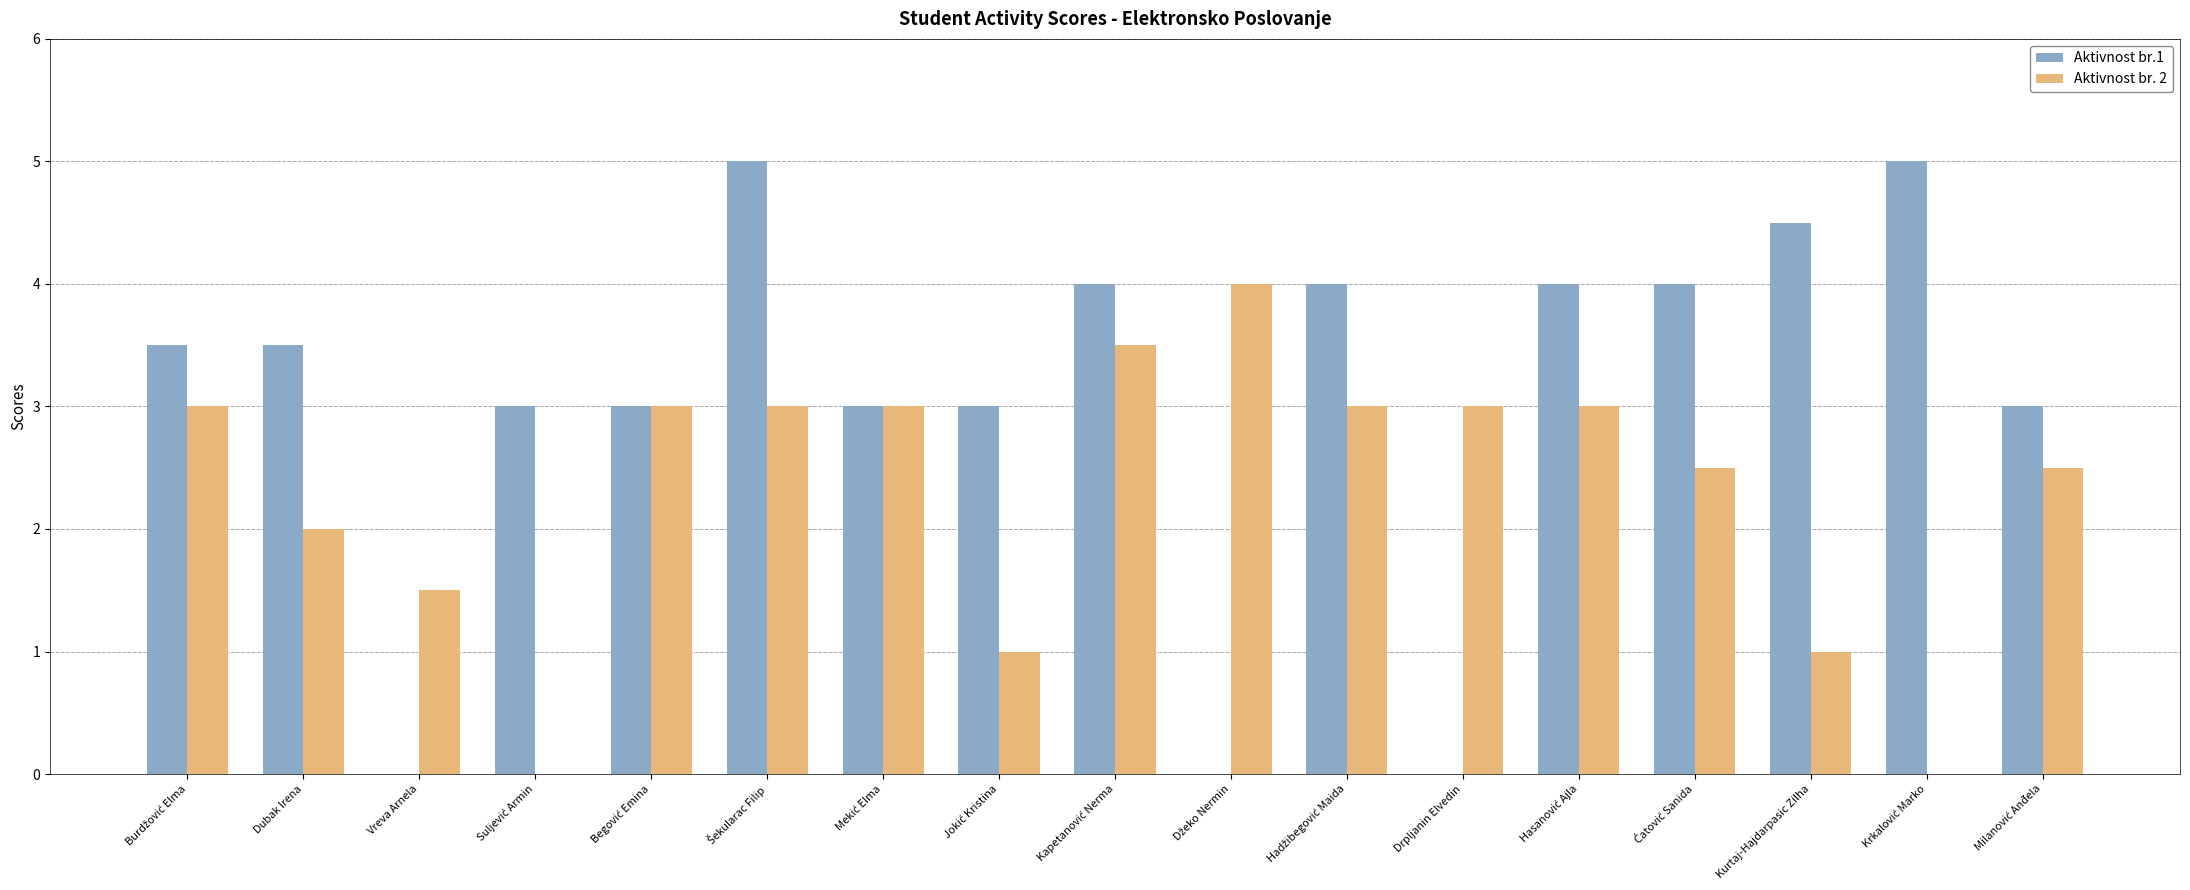

The value of Aktivnost br.1 at Dubak Irena is 0.8. True or false?

False